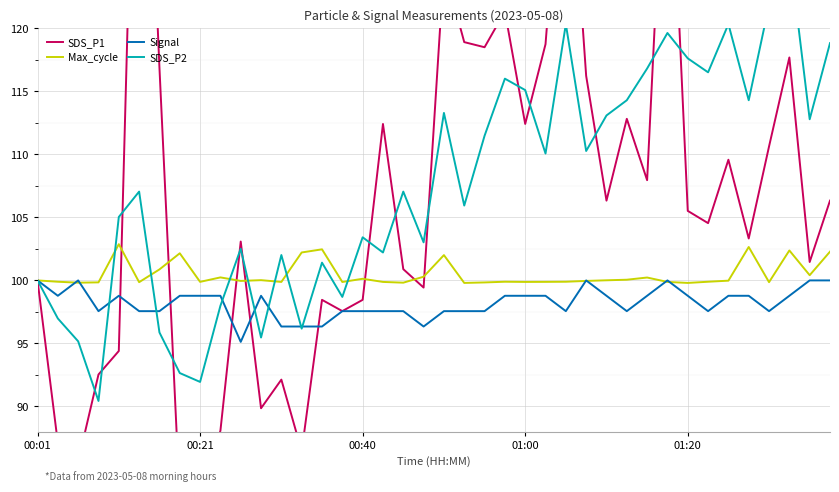

Which series changed the most between 6 and 28?

SDS_P2